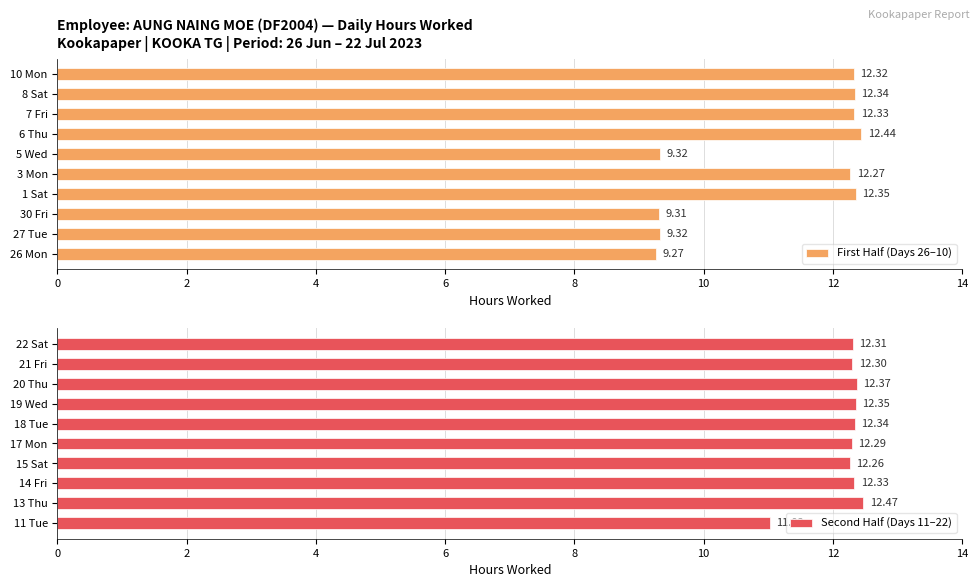

How many bars are there in total?

20